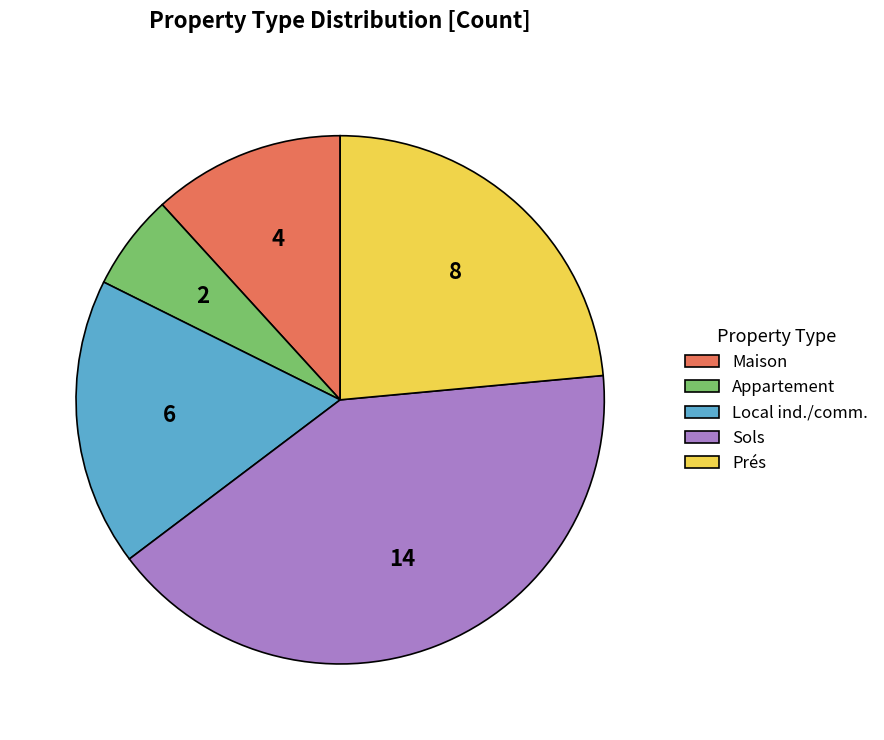

What is the smallest slice in the pie chart?

Appartement